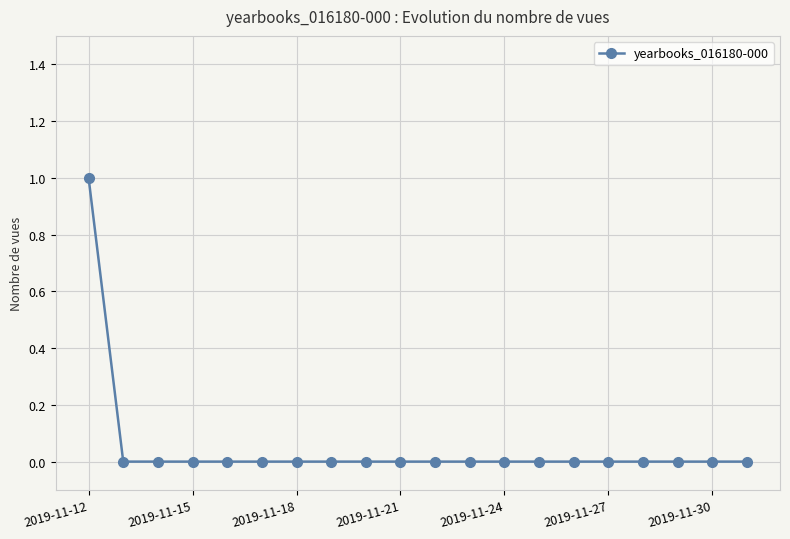

Reading left to right, what are all the values shown in this chart?

1	0	0	0	0	0	0	0	0	0	0	0	0	0	0	0	0	0	0	0